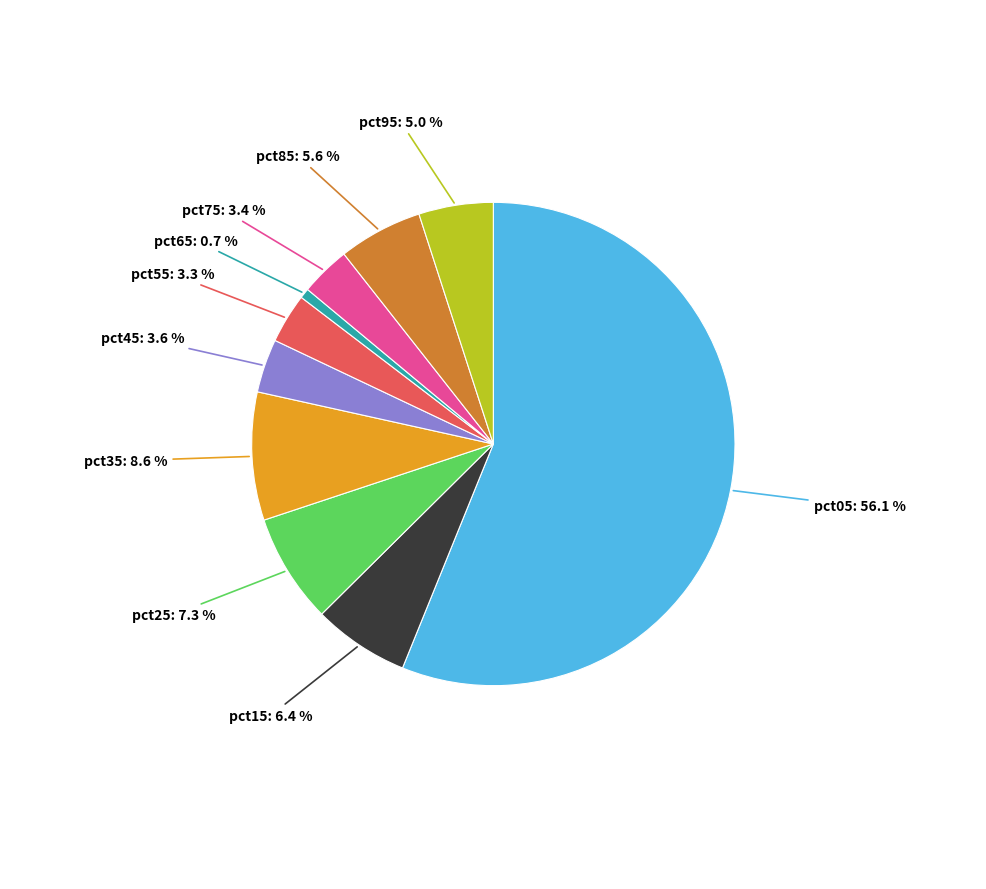

Does any single category account for the majority?

Yes